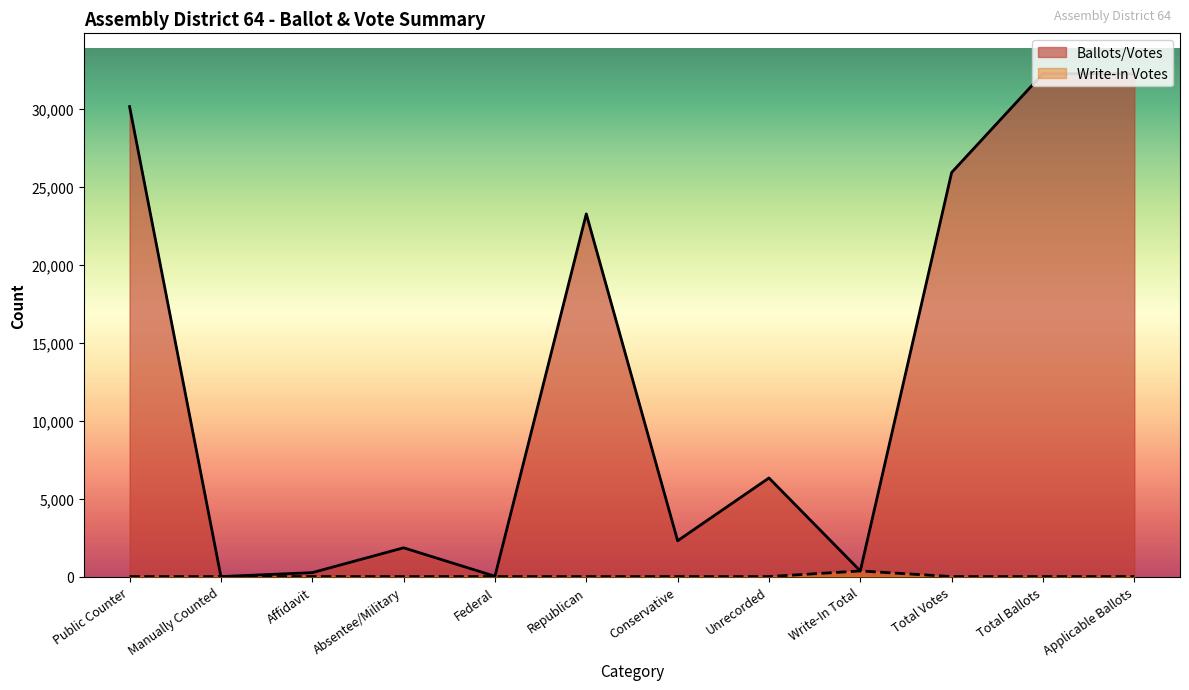

The Ballots/Votes series shows 32238 at Applicable Ballots. True or false?

True